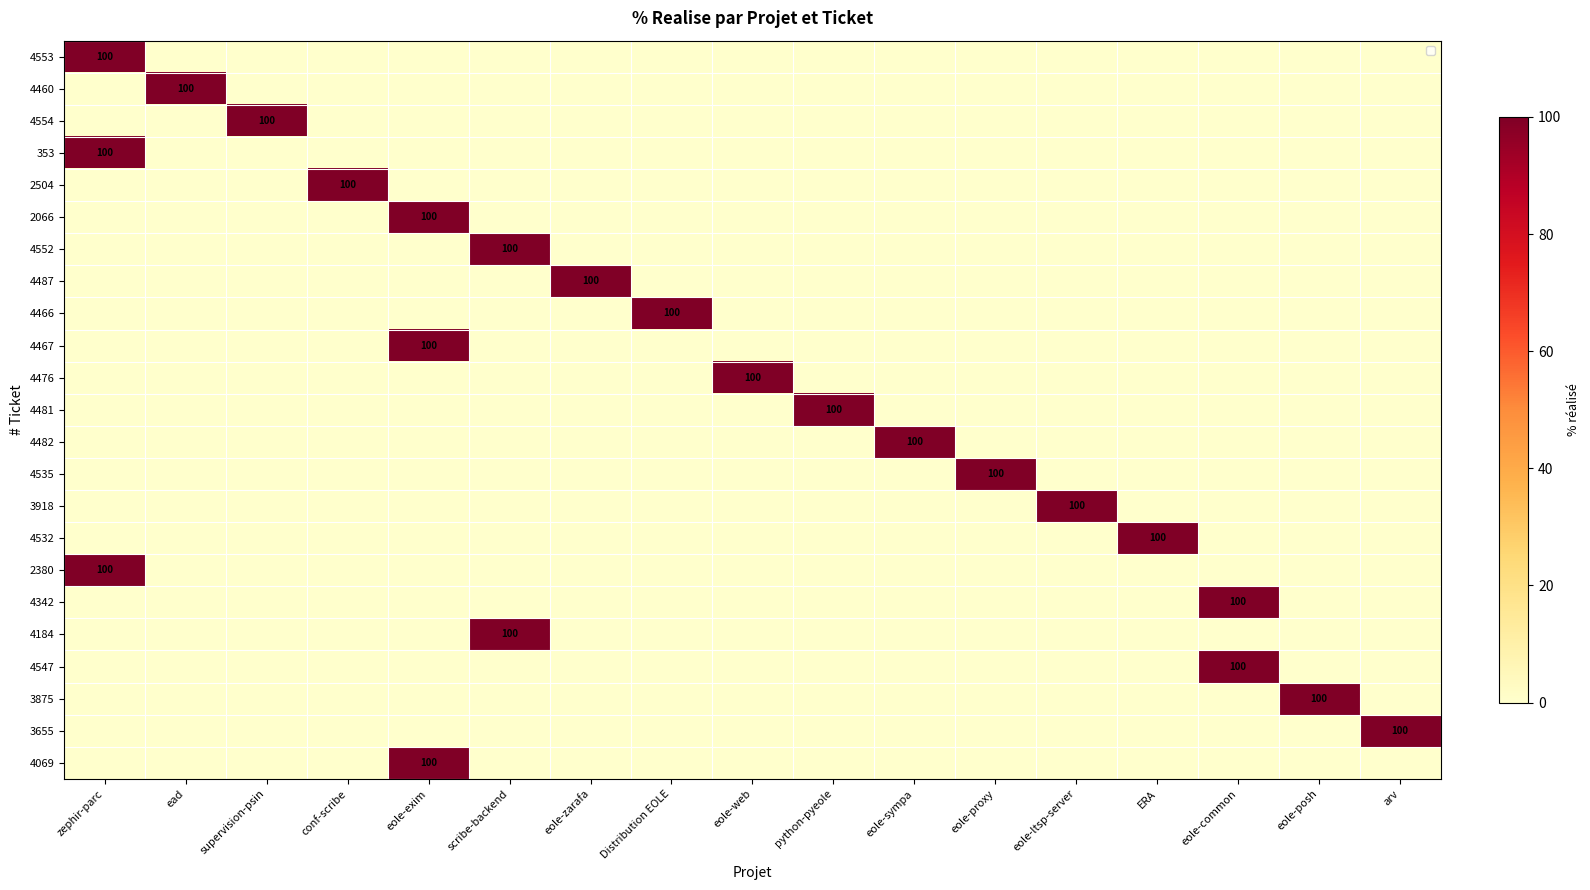

The 4553 series shows 100 at zephir-parc. True or false?

True